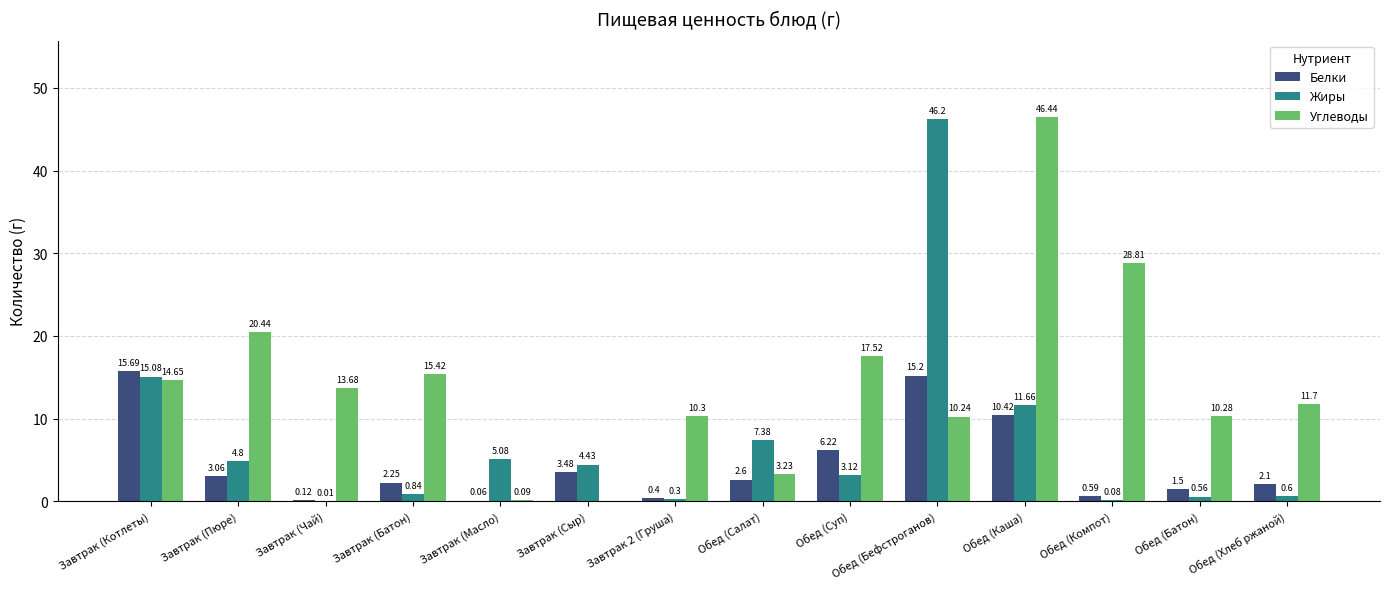

What is the greatest value displayed?

46.4